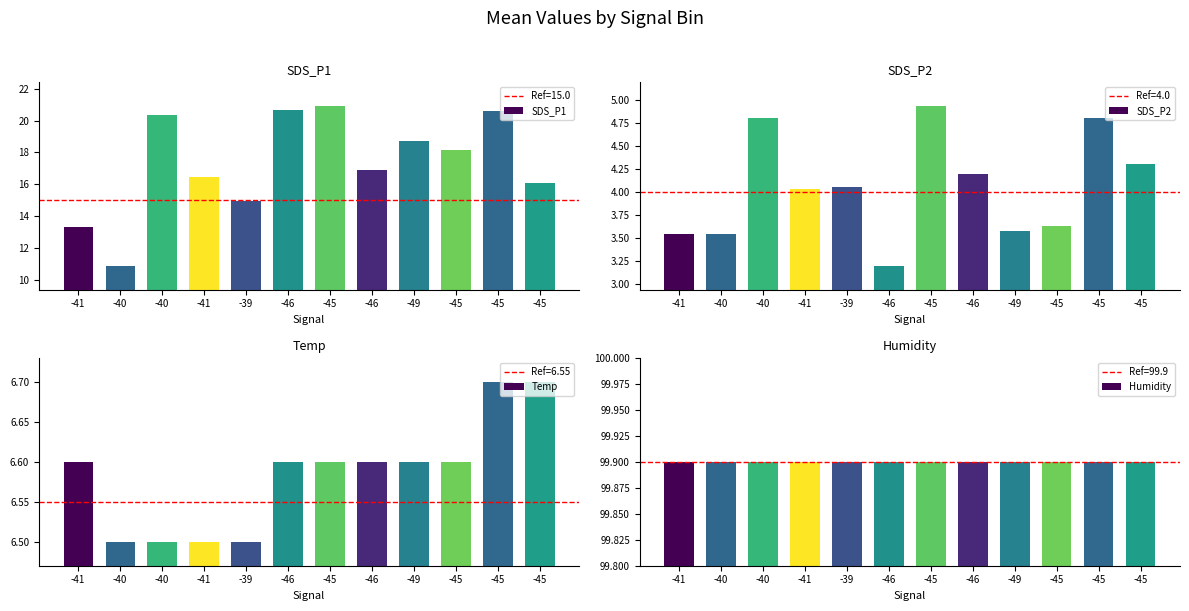

Reading left to right, what are all the values shown in this chart?

SDS_P1: -41=13.3	-40=10.9	-40=20.3	-41=16.4	-39=15.0	-46=20.6	-45=20.9	-46=16.9	-49=18.7	-45=18.1	-45=20.6	-45=16.1
SDS_P2: -41=3.5	-40=3.5	-40=4.8	-41=4.0	-39=4.0	-46=3.2	-45=4.9	-46=4.2	-49=3.6	-45=3.6	-45=4.8	-45=4.3
Temp: -41=6.6	-40=6.5	-40=6.5	-41=6.5	-39=6.5	-46=6.6	-45=6.6	-46=6.6	-49=6.6	-45=6.6	-45=6.7	-45=6.7
Humidity: -41=99.9	-40=99.9	-40=99.9	-41=99.9	-39=99.9	-46=99.9	-45=99.9	-46=99.9	-49=99.9	-45=99.9	-45=99.9	-45=99.9